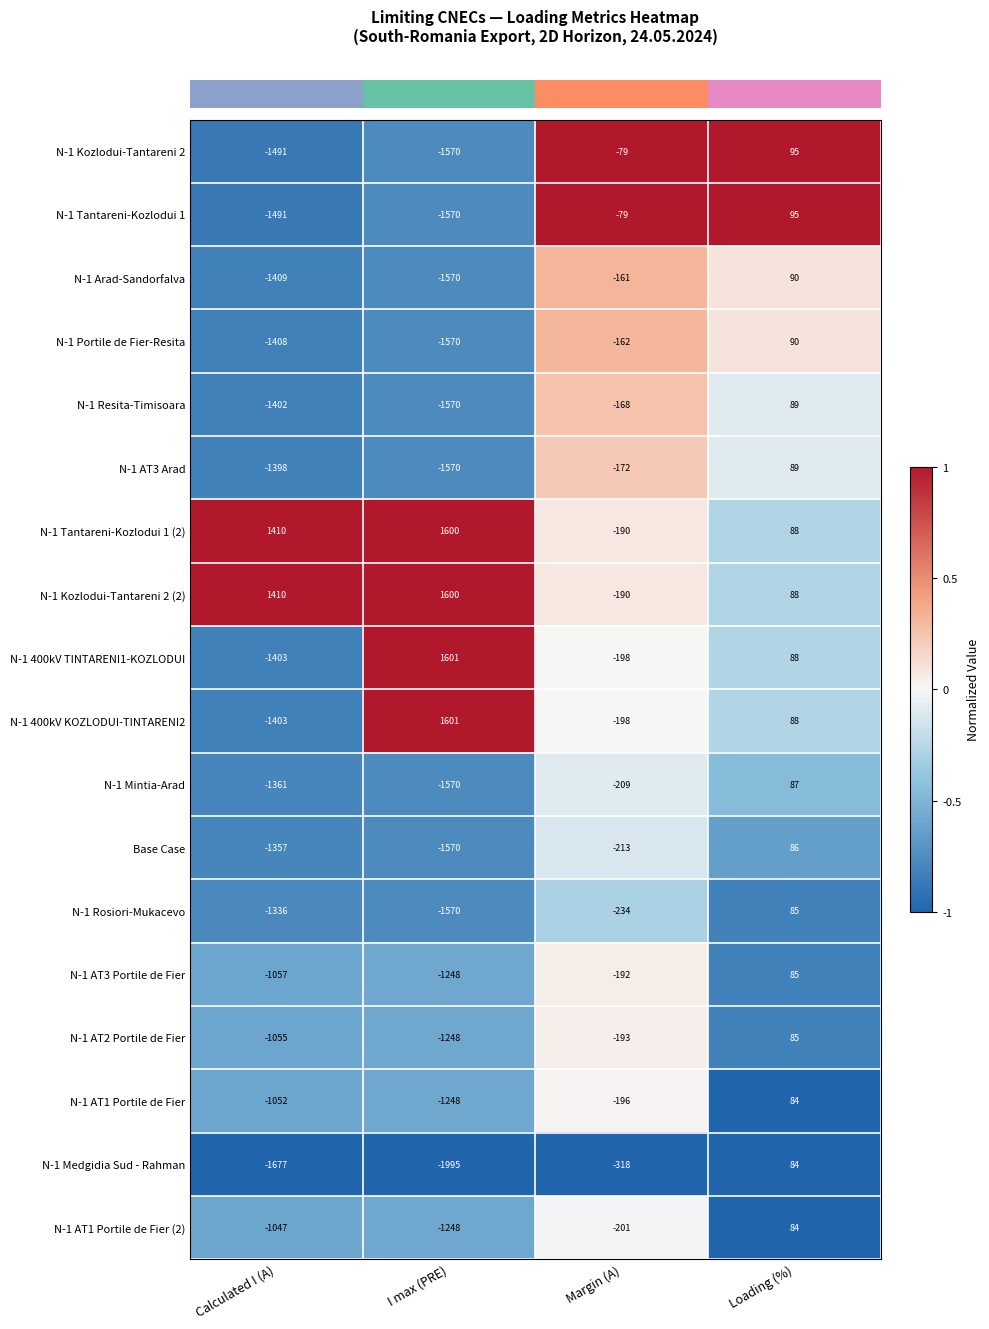

At which category does the chart reach its peak across all series?

I max (PRE)